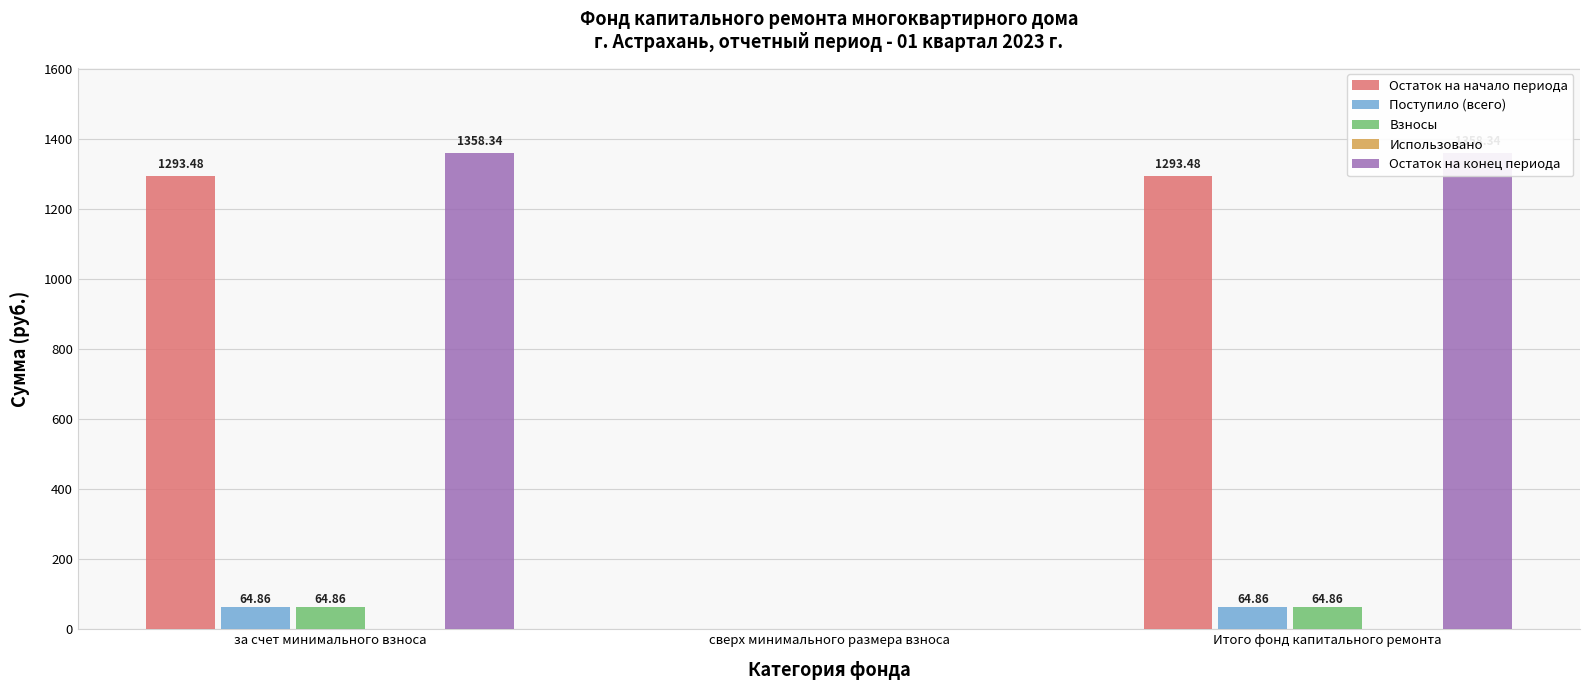

Reading right to left, what are all the values shown in this chart?

Остаток на начало периода: 1293.5	0.0	1293.5
Поступило (всего): 64.9	0.0	64.9
Взносы: 64.9	0.0	64.9
Использовано: 0.0	0.0	0.0
Остаток на конец периода: 1358.3	0.0	1358.3